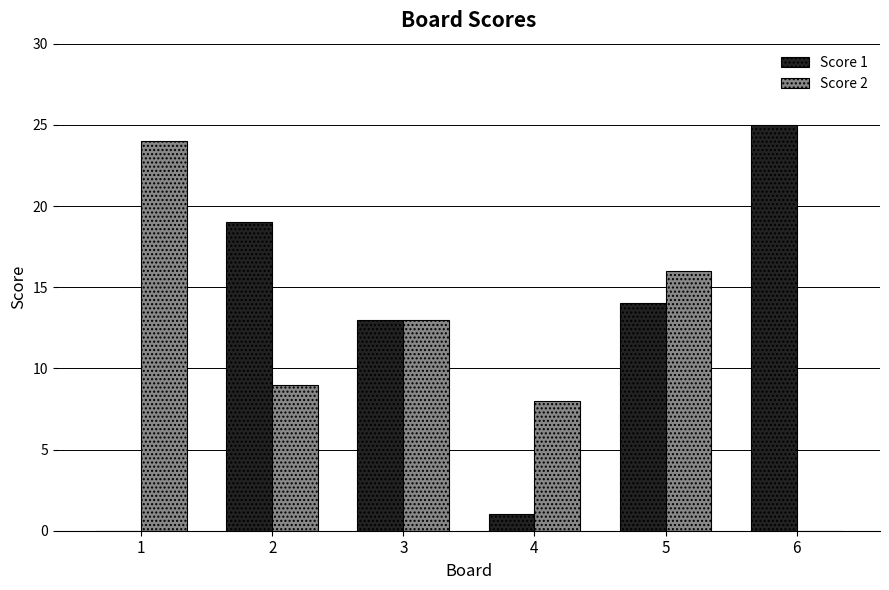

How many groups of bars are there?

6